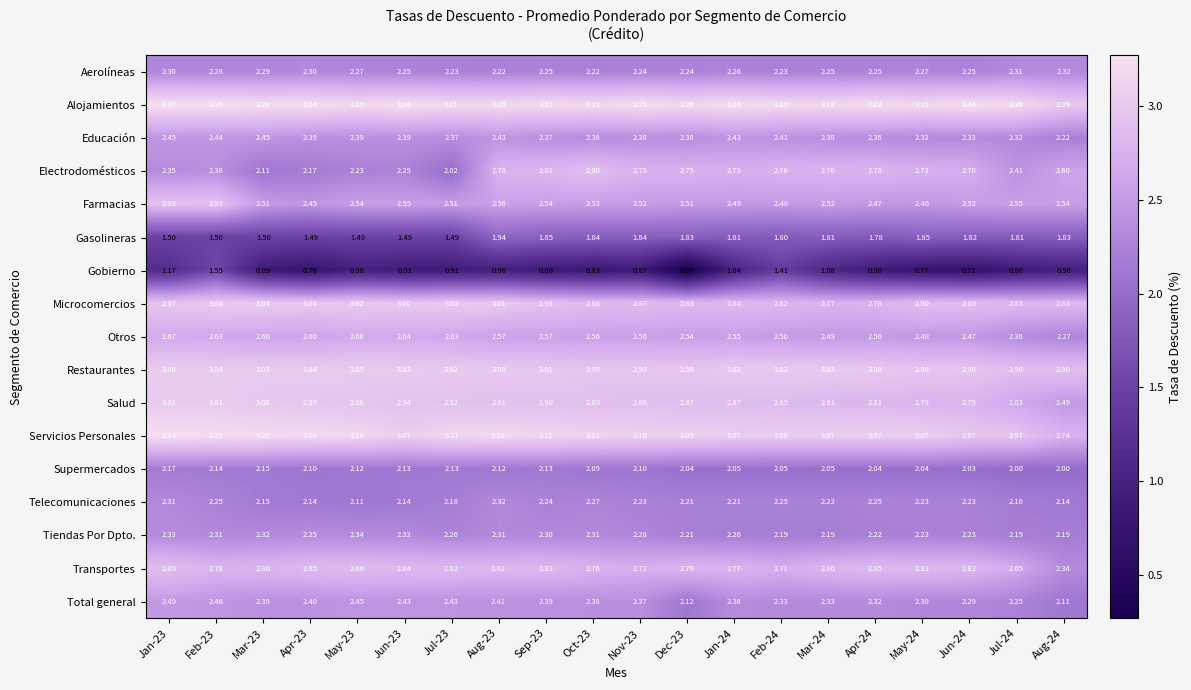

Is the value of Tiendas Por Dpto. at Feb-24 greater than the value of Electrodomésticos at Mar-23?

Yes